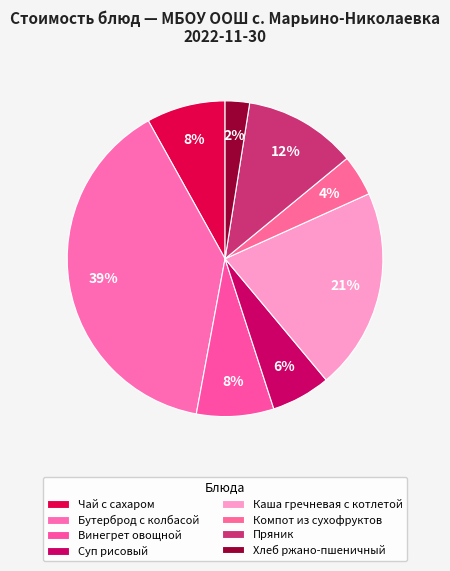

To the nearest percent, what is the difference between the largest and smallest slice percentages?

37%